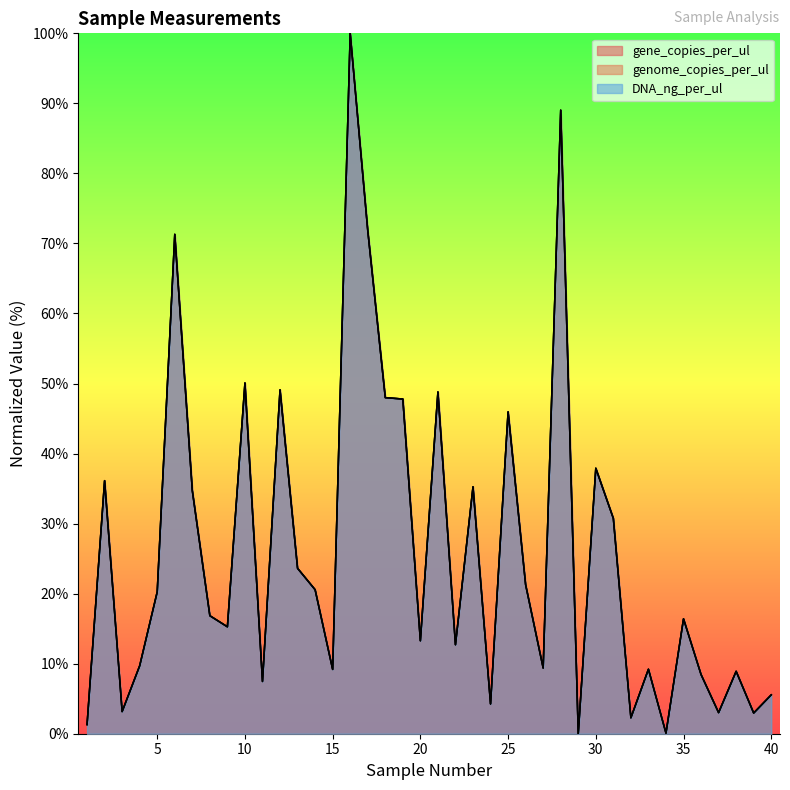

List the series in order of their peak value, lowest first.

gene_copies_per_ul, genome_copies_per_ul, DNA_ng_per_ul